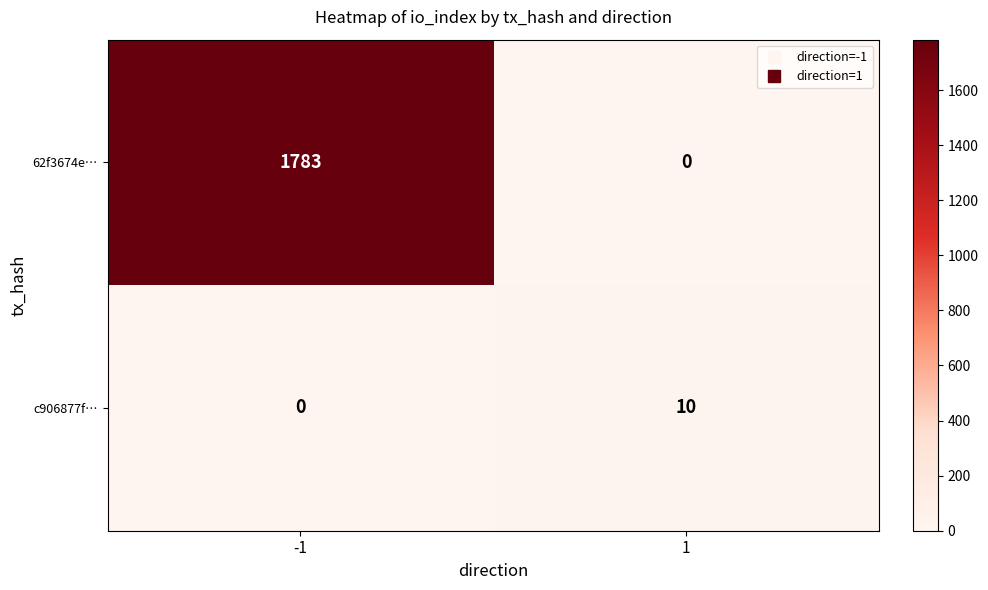

Which category has the highest value across all series?

-1